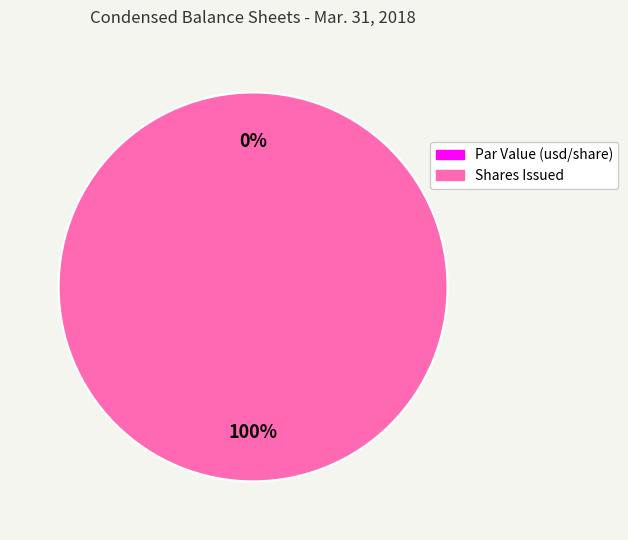

Rank the categories by value from lowest to highest.

Common Stock, Par Value (usd per share), Common Stock, Shares Issued